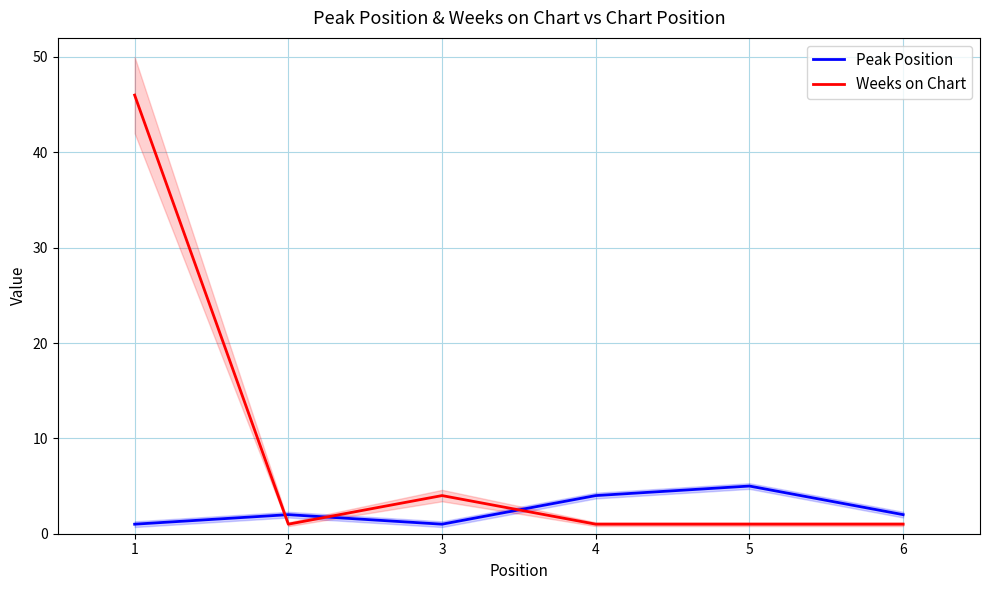

Which series has the widest spread of values?

Weeks on Chart